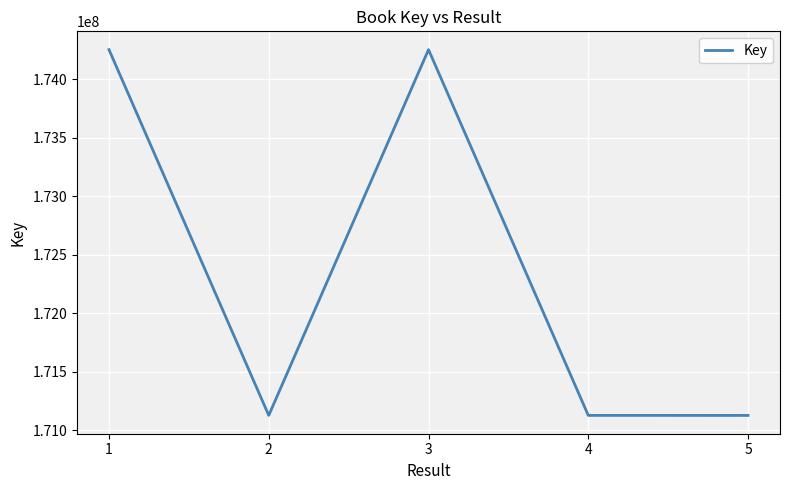

The value at 3 is 108604565. True or false?

False